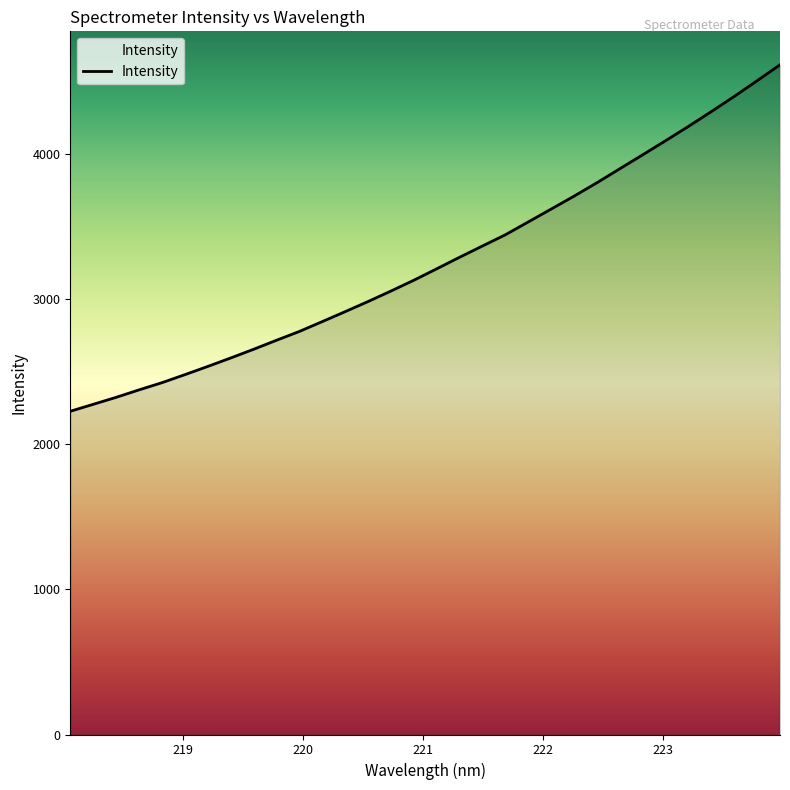

What is the greatest value displayed?

4614.7